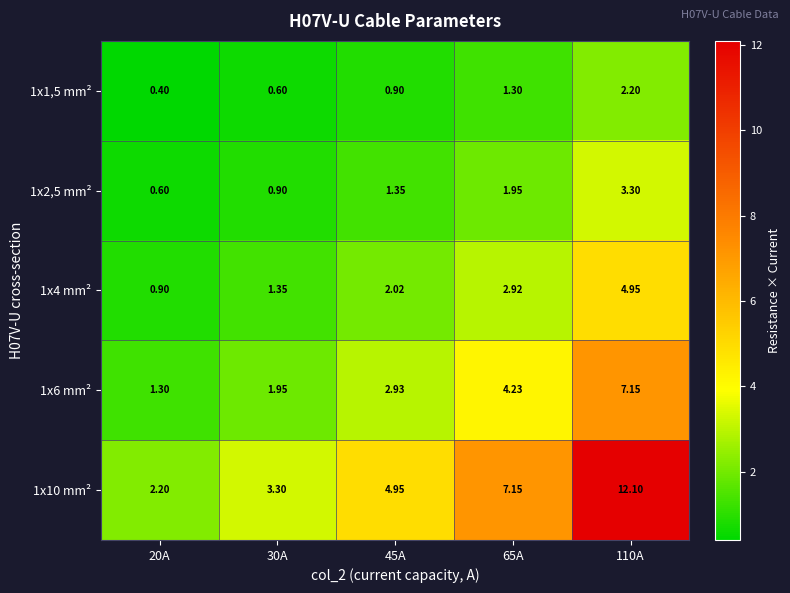

At 20A, list the series in order from smallest to largest.

1x1,5 mm², 1x2,5 mm², 1x4 mm², 1x6 mm², 1x10 mm²